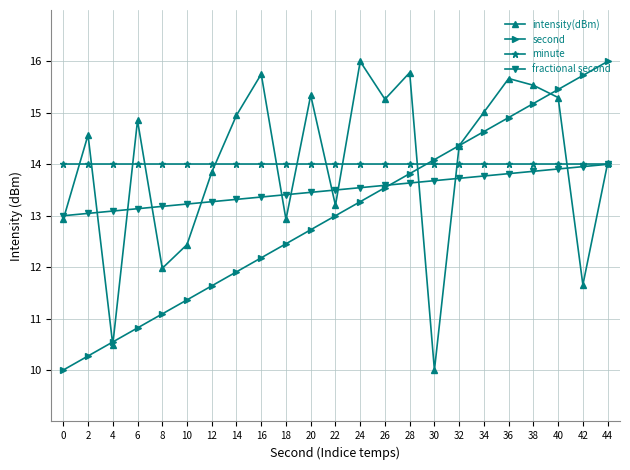

Which series ends up on top after the final intersection of minute and second?

second